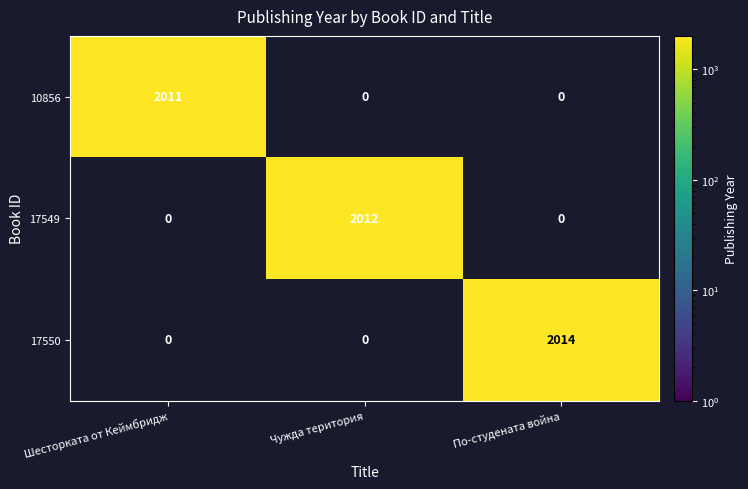

Which label corresponds to the largest value in the chart?

По-студената война